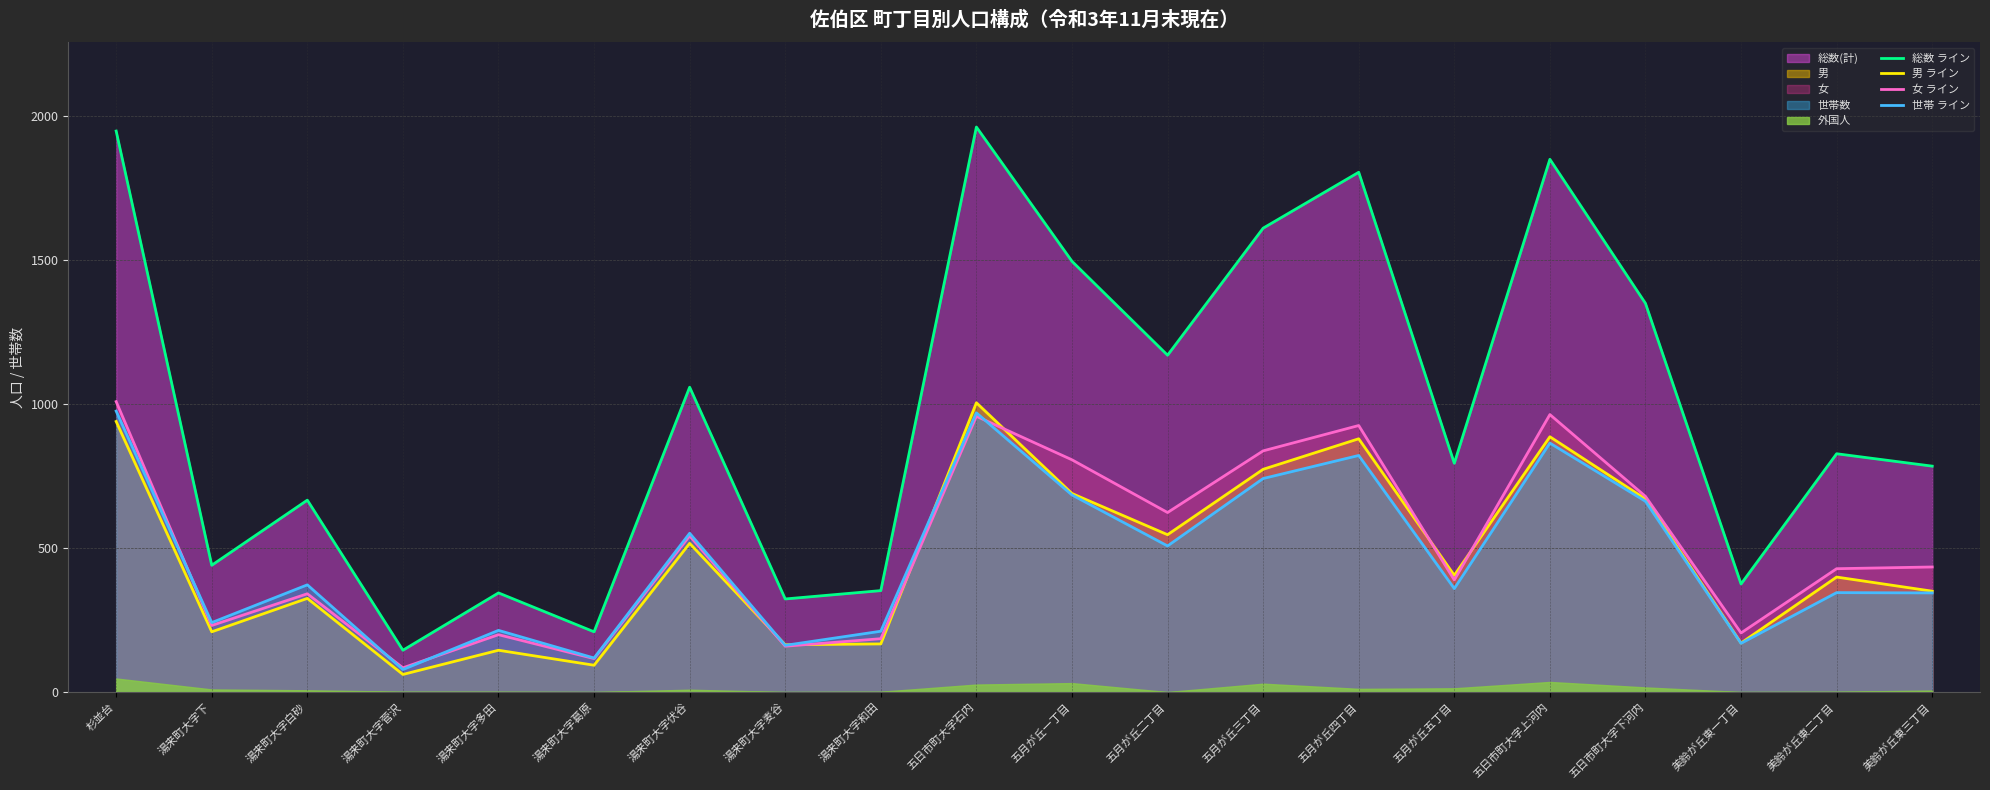

What is the label of the 9th point from the right?

五月が丘二丁目